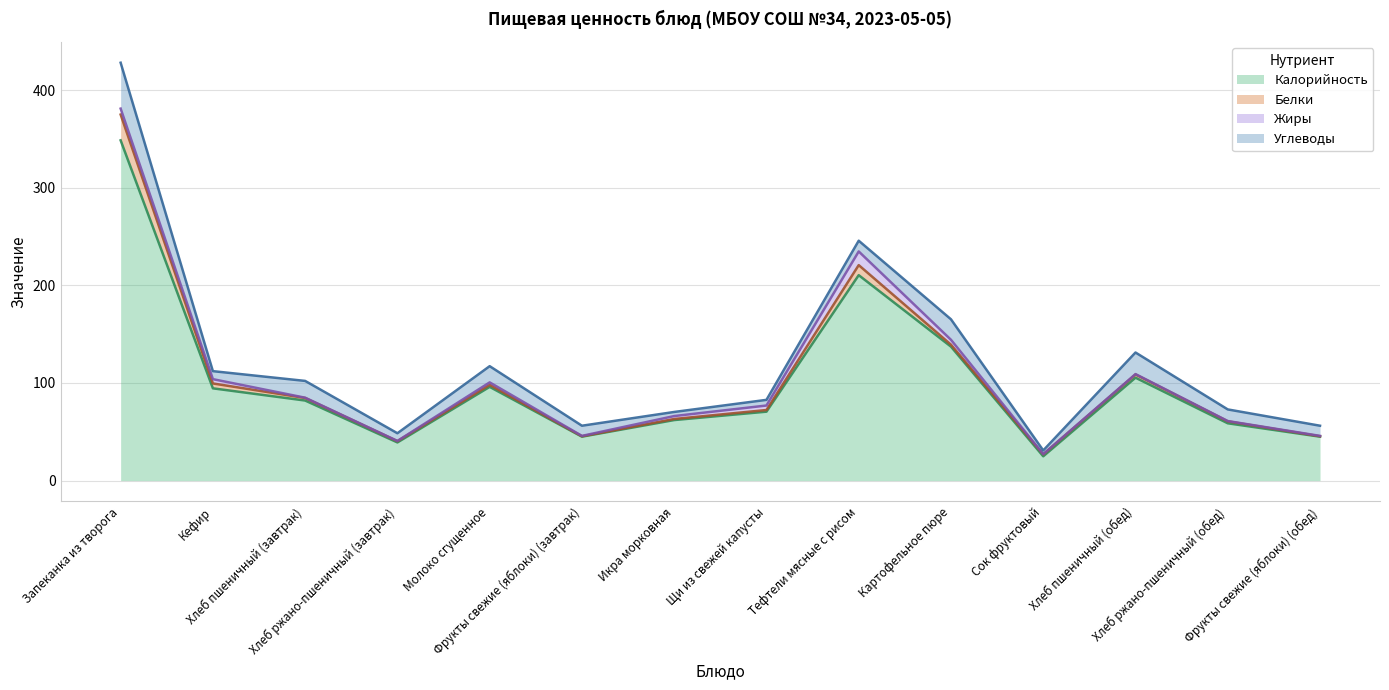

What is the sum of all Калорийность values?

1419.3